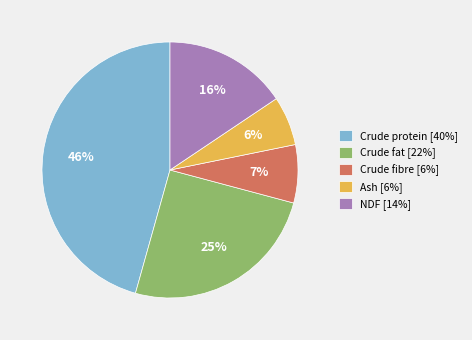

Which category has the smallest portion of the pie?

Ash